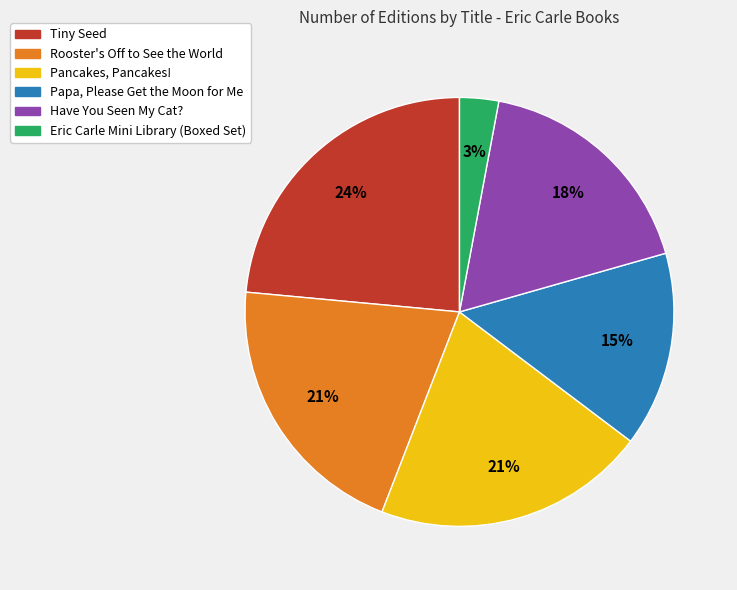

True or false: Tiny Seed accounts for 24% of the total.

True